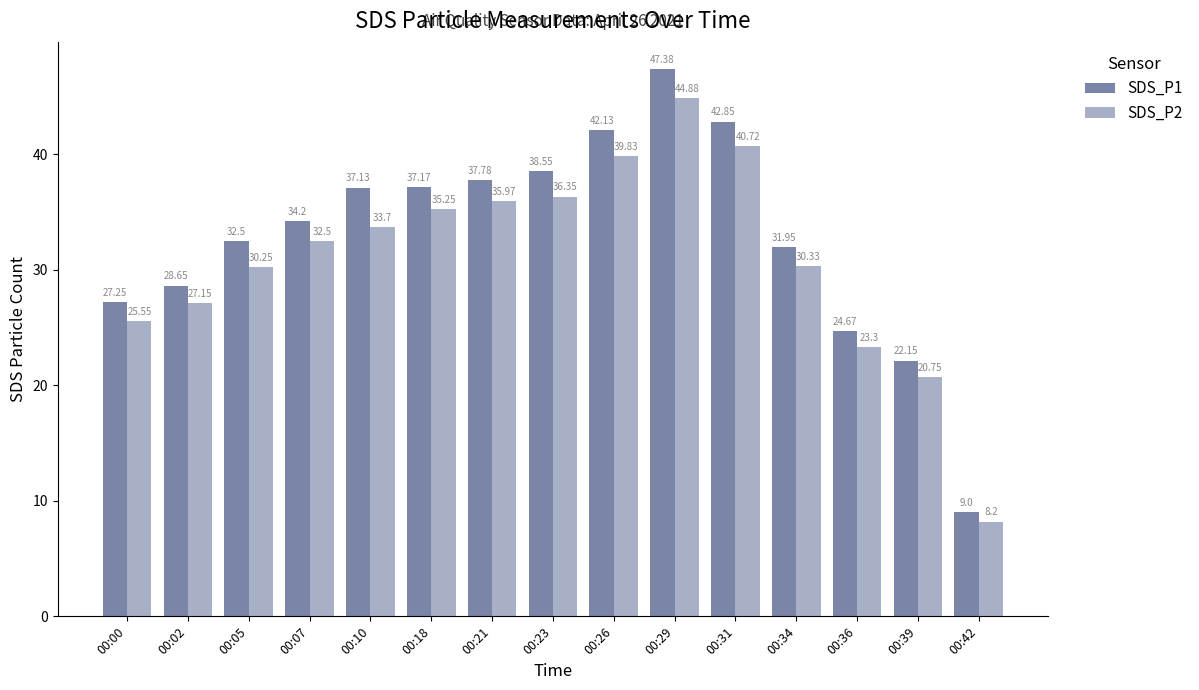

List the series in order of their overall mean, lowest first.

SDS_P2, SDS_P1